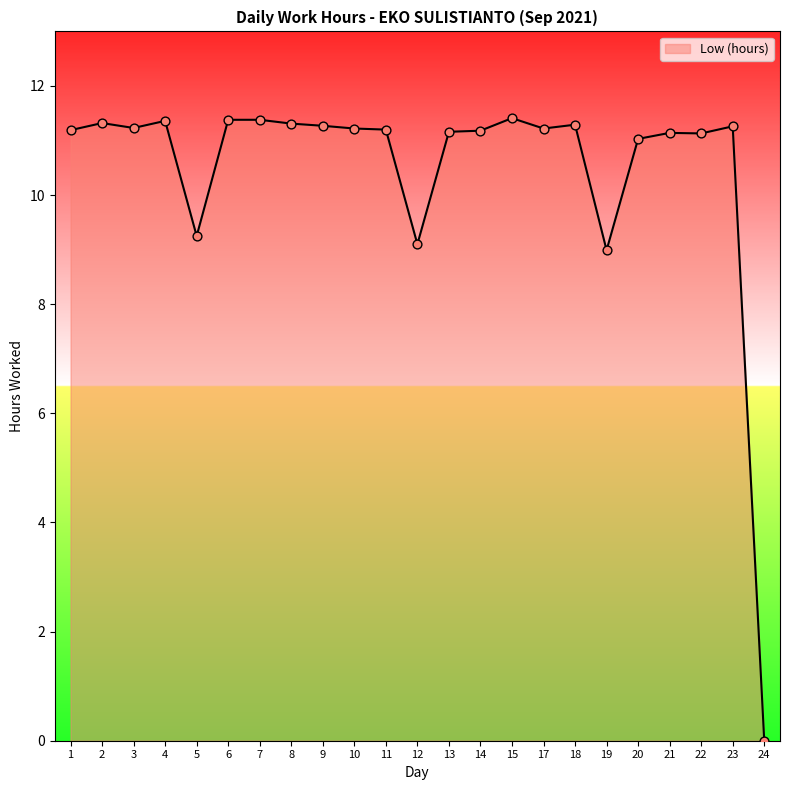

Between 12 and 3, which is larger?

3